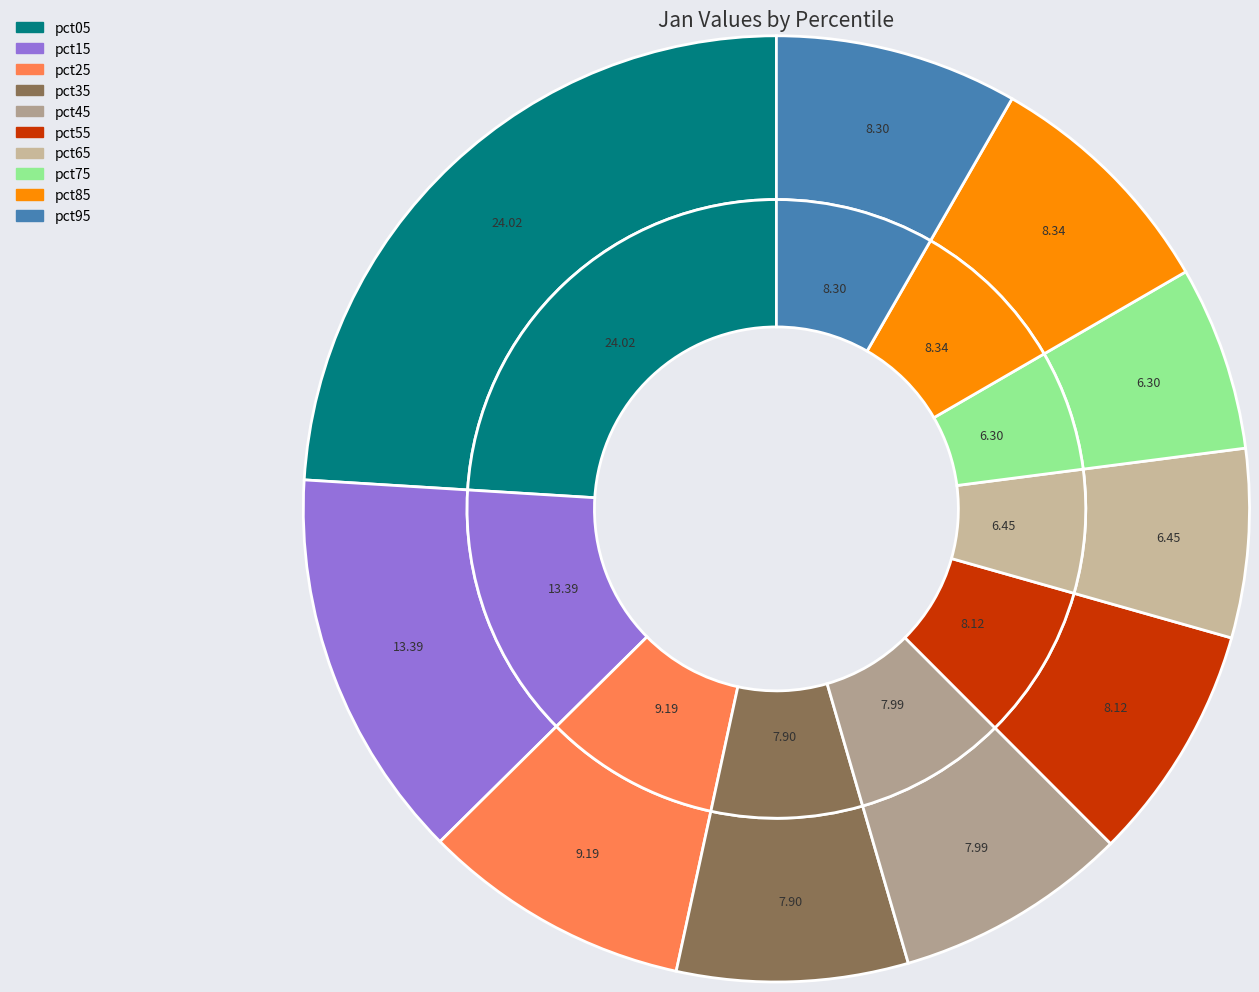

Which category has the smallest portion of the pie?

pct75